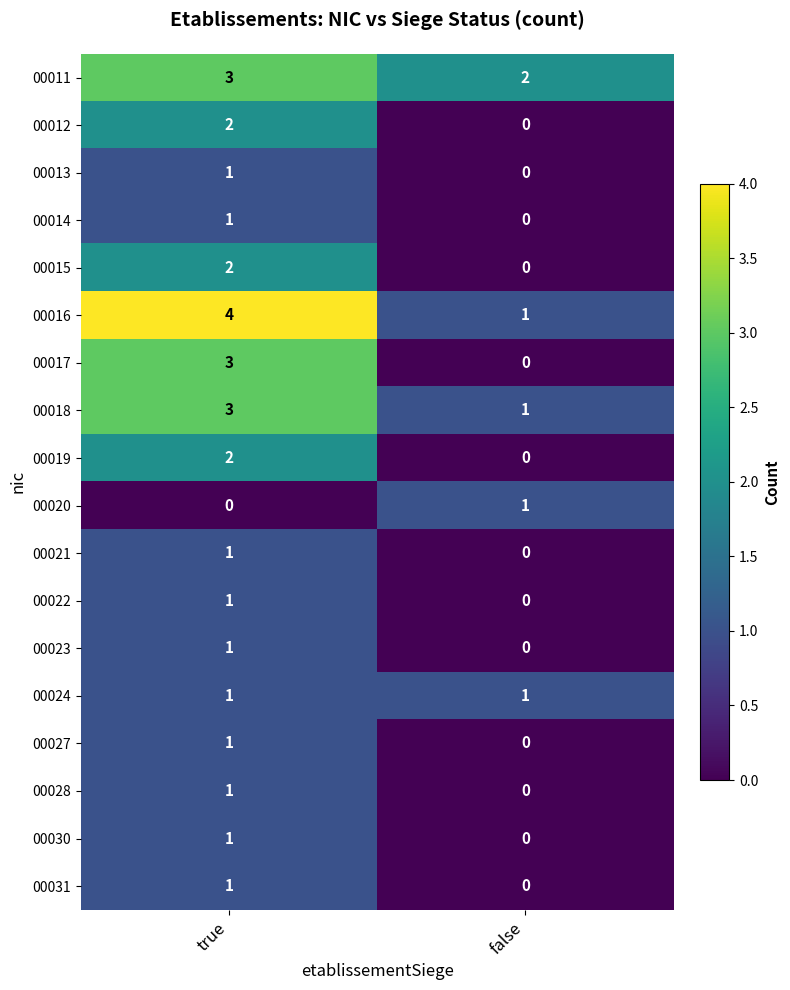

What is the total value across all series at true?

29